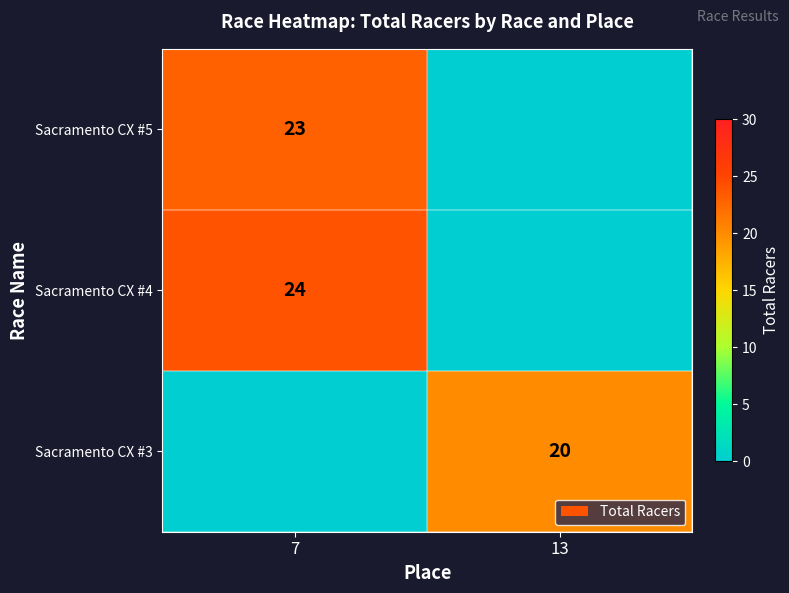

True or false: Sacramento CX #5 has a value of 5 at 7.

False